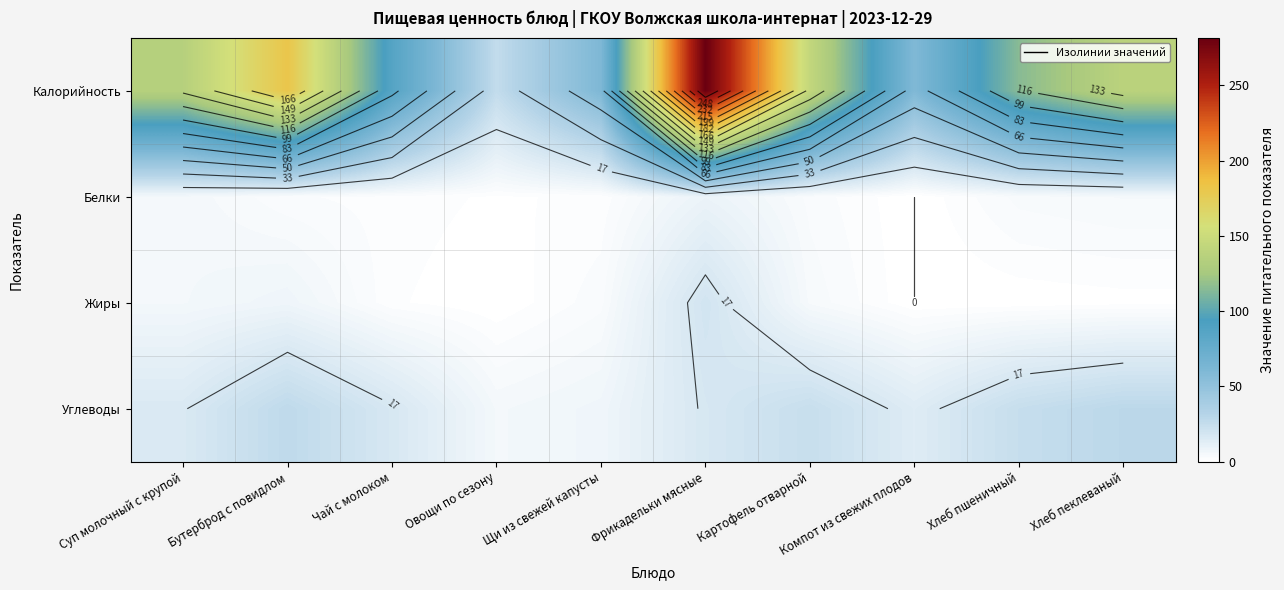

Which category has the highest value across all series?

Фрикадельки мясные